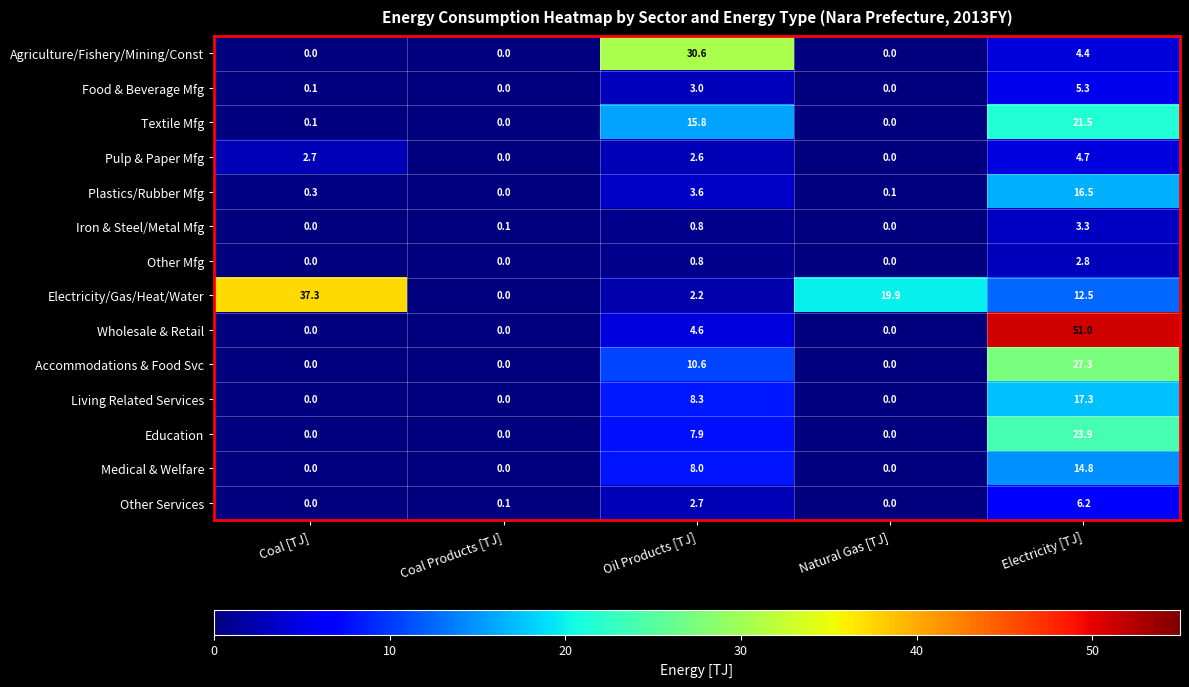

At which category does the chart reach its peak across all series?

Electricity [TJ]